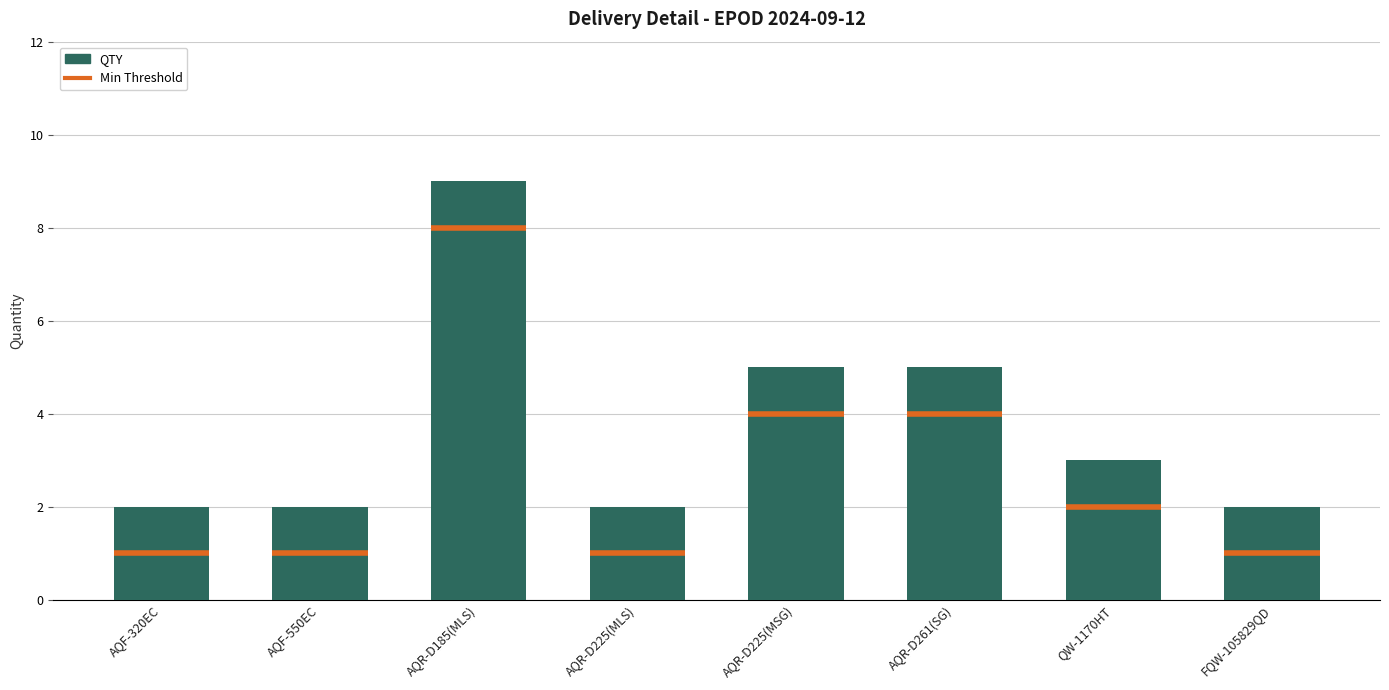

Which has a higher value, FQW-105829QD or AQR-D225(MSG)?

AQR-D225(MSG)